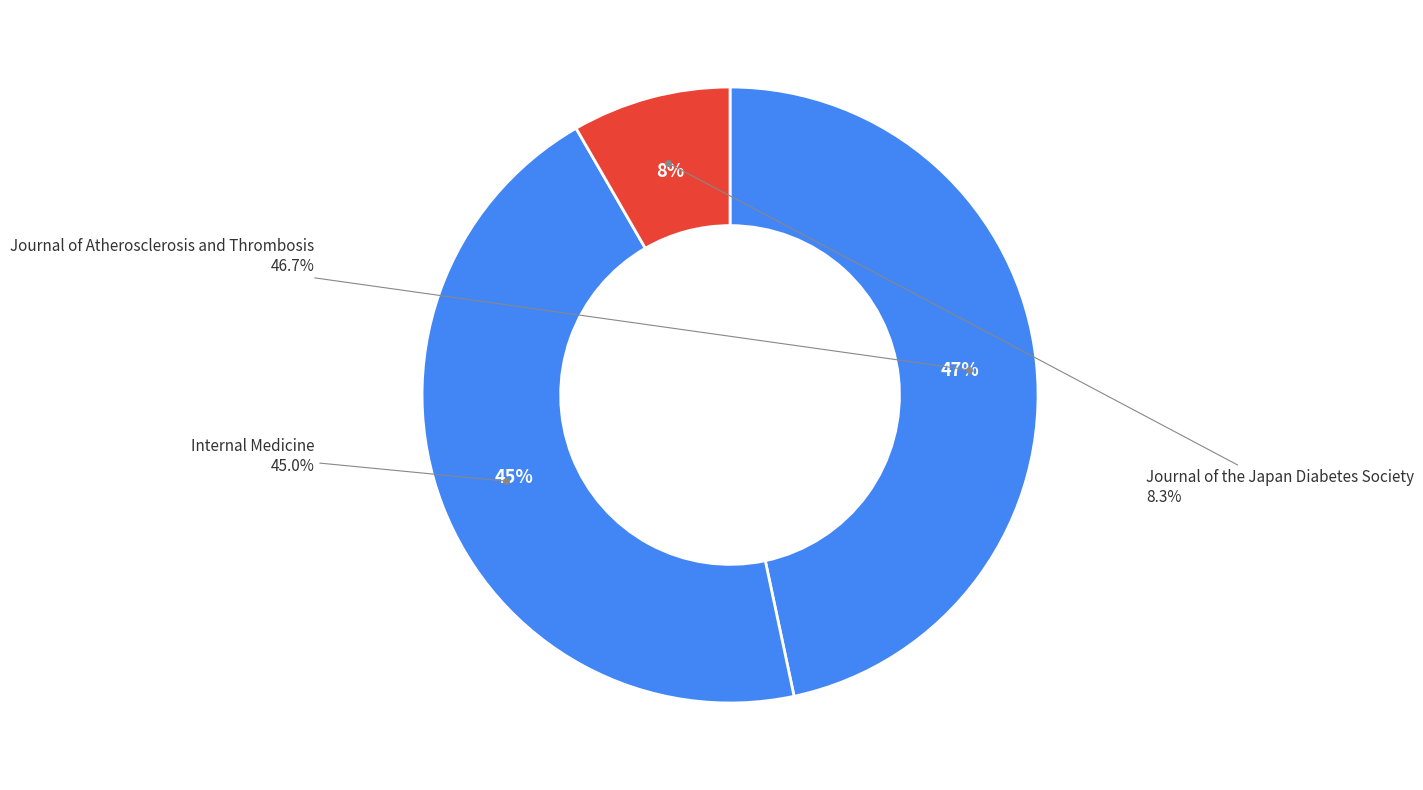

How many segments does this pie chart have?

3